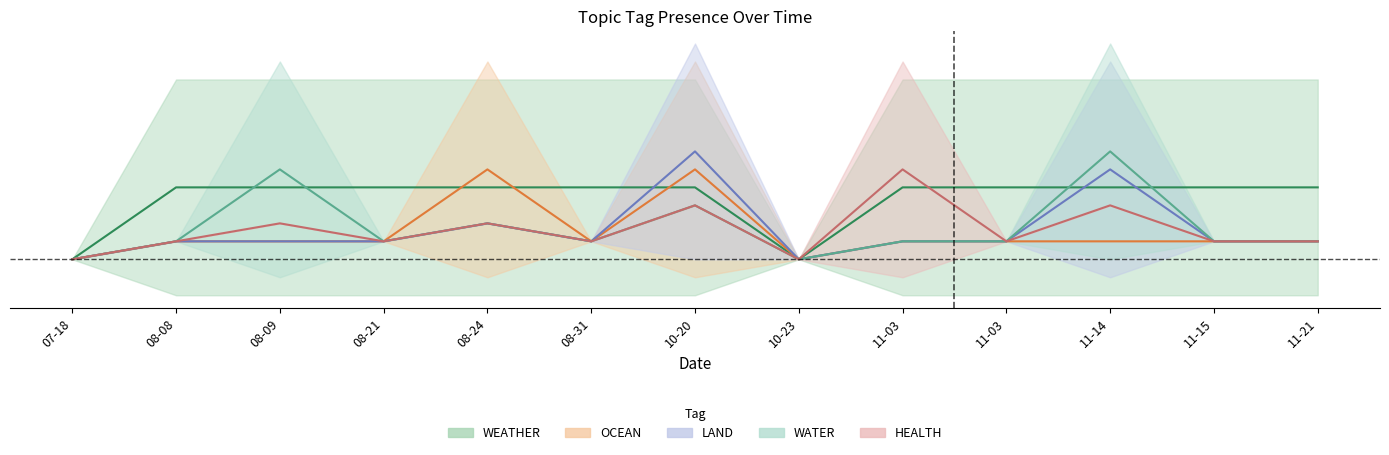

At which category does LAND reach its first local peak?

2023-10-20